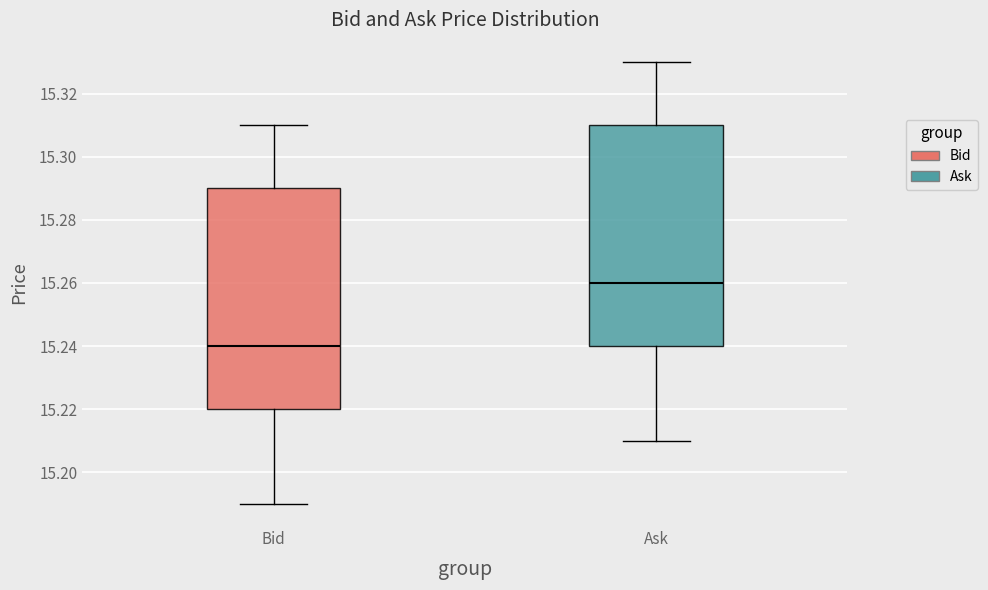

Reading left to right, read every box against the y-axis: the position of its median line, the range the box covers, and the ends of its whiskers. The values are not printed on the chart, so give them approximately, as read against the axis.

Bid: median 15.24, box 15.22 to 15.29, whiskers 15.19 to 15.31
Ask: median 15.26, box 15.24 to 15.31, whiskers 15.21 to 15.33